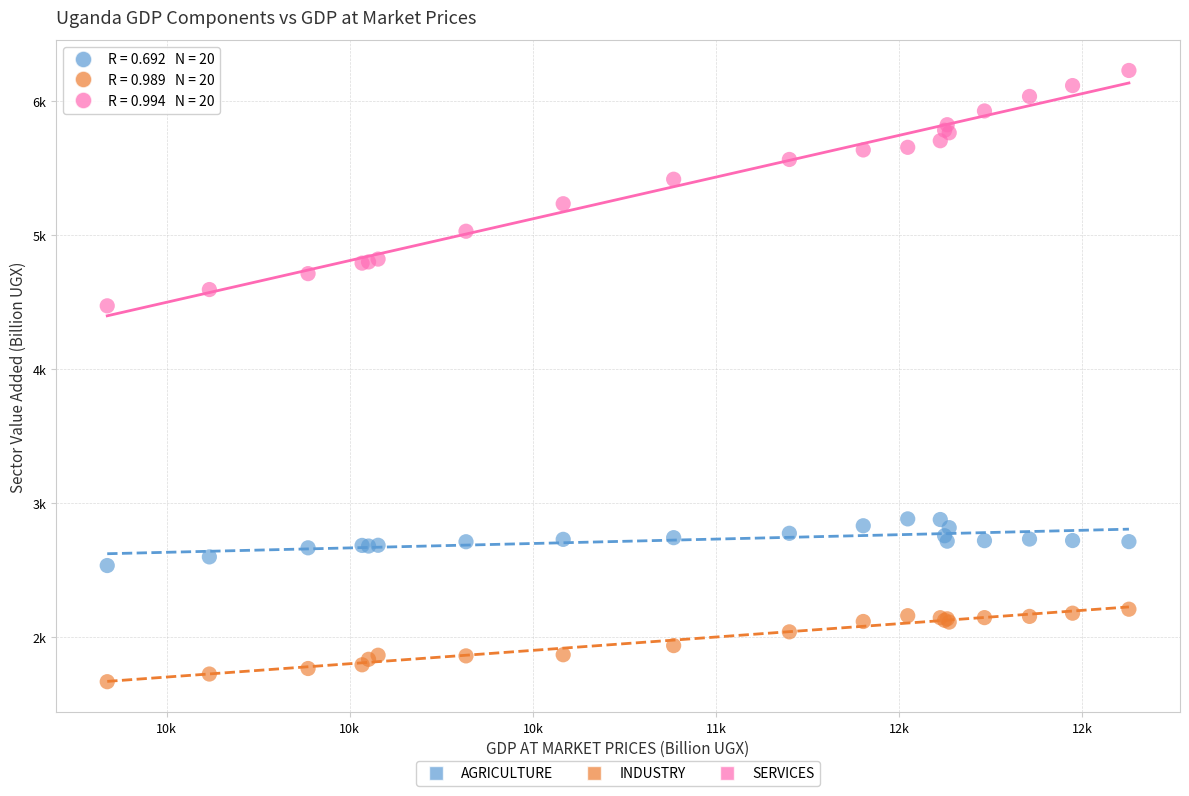

What are all the series names shown in the legend?

AGRICULTURE, INDUSTRY, SERVICES